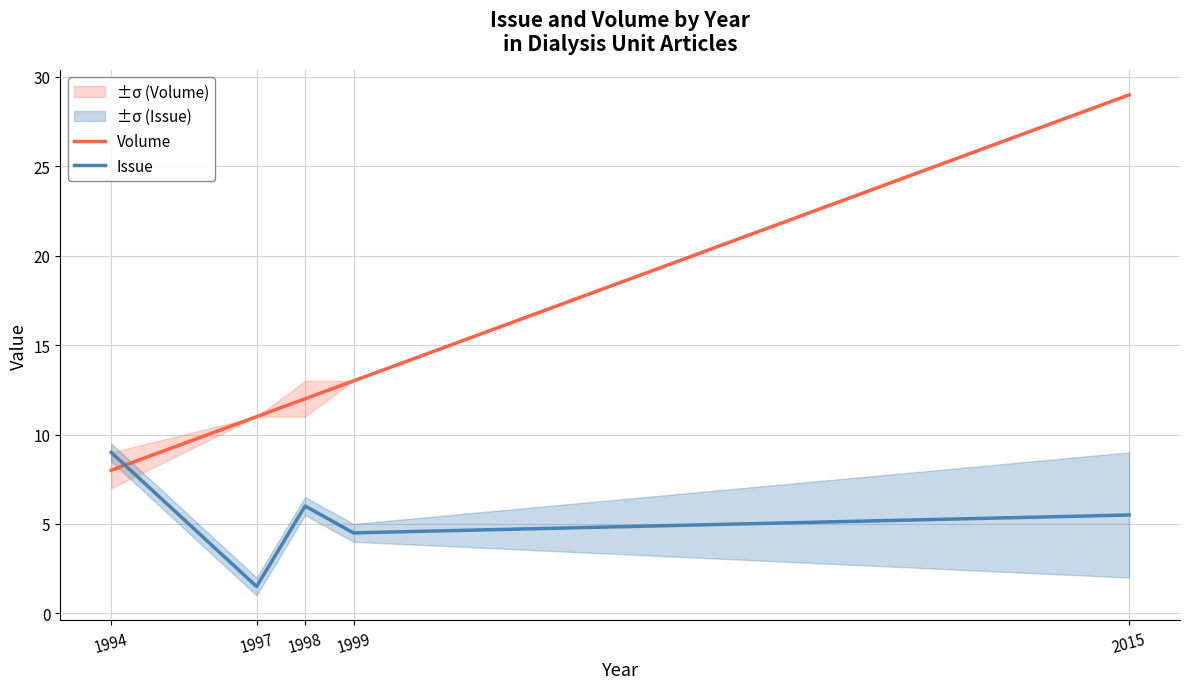

How many data points in Issue are less than 5?

2